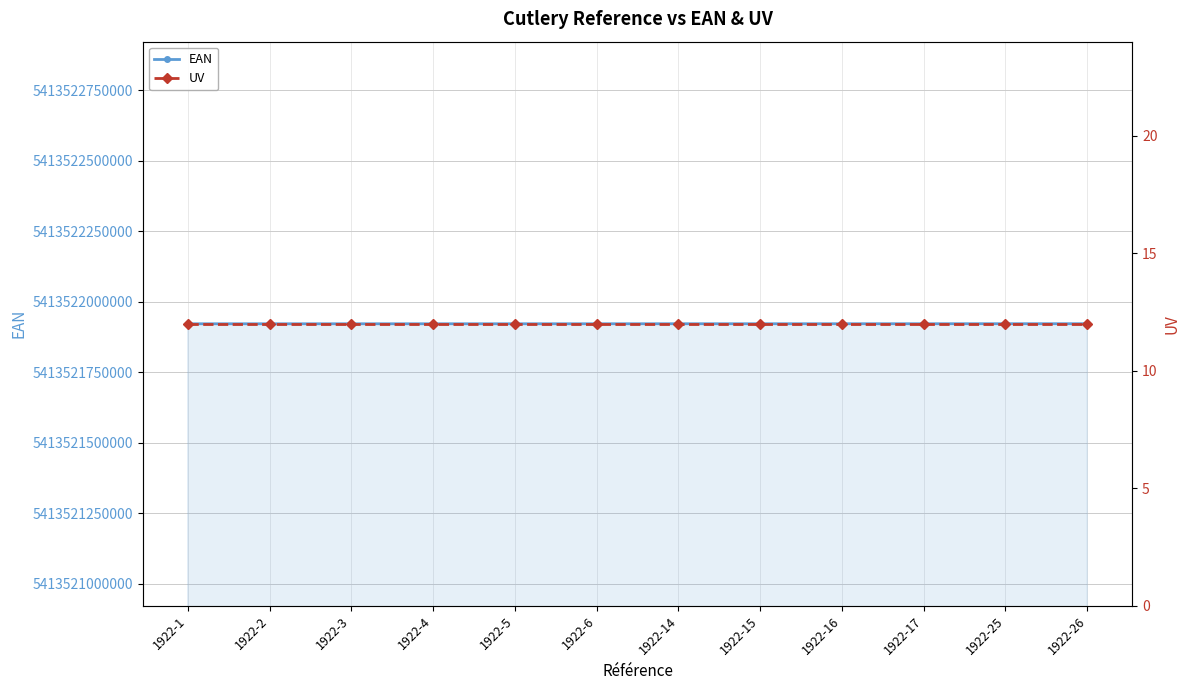

What is the highest value of the EAN series?

5413521922266